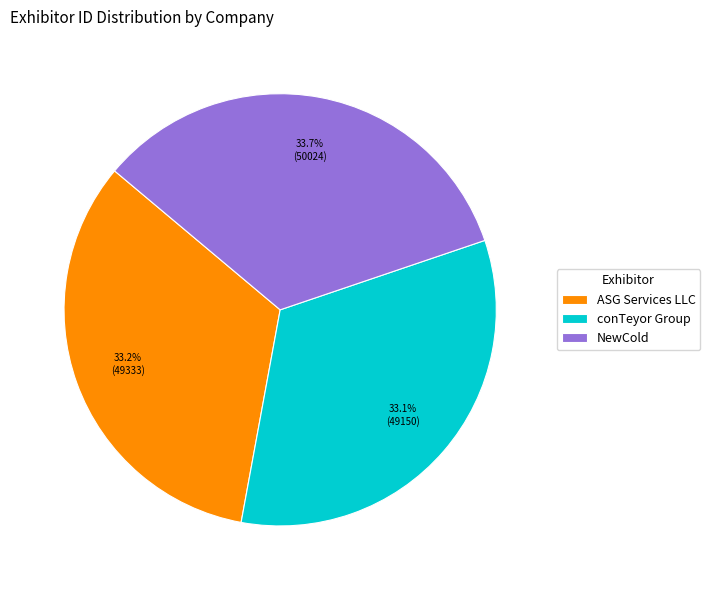

Is there a majority slice in this chart?

No